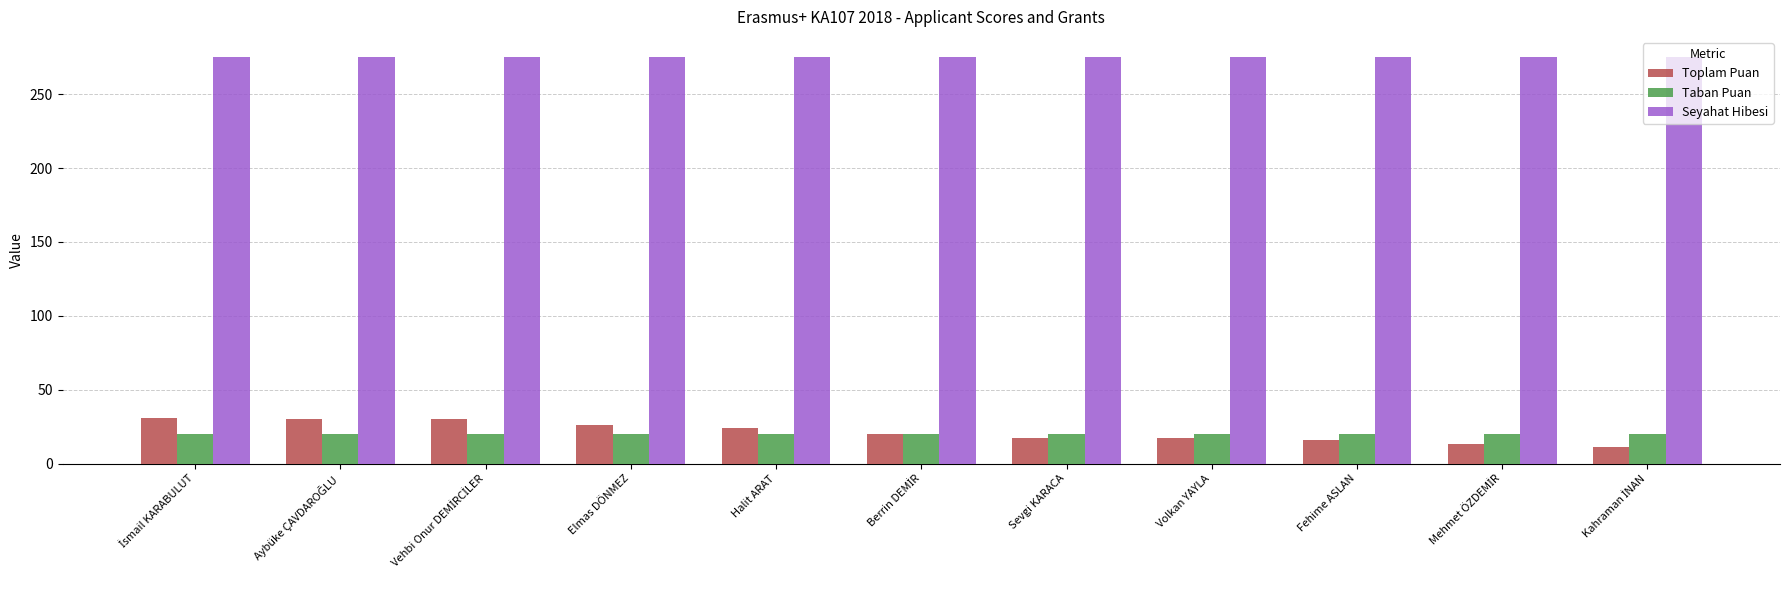

Read the Seyahat Hibesi value at Elmas DÖNMEZ.

275.0